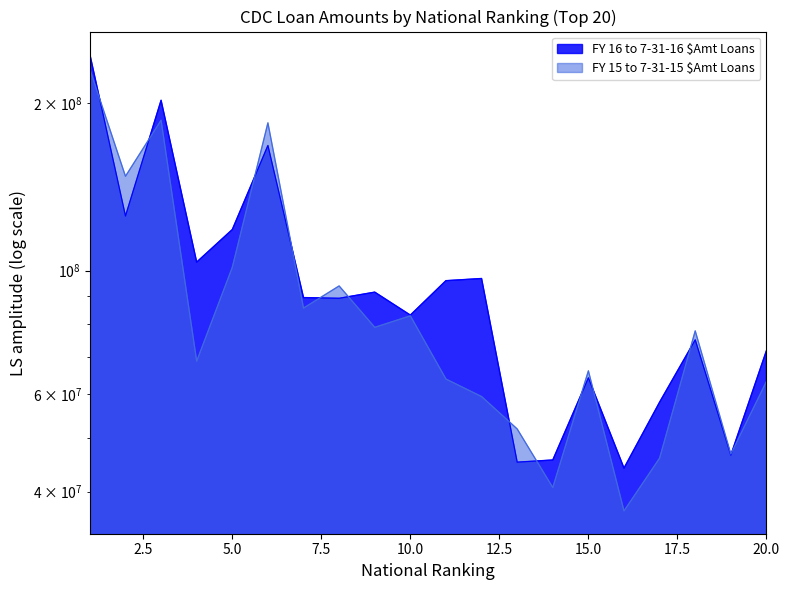

How many times do FY 16 to 7-31-16 $Amt Loans and FY 15 to 7-31-15 $Amt Loans cross each other?

12